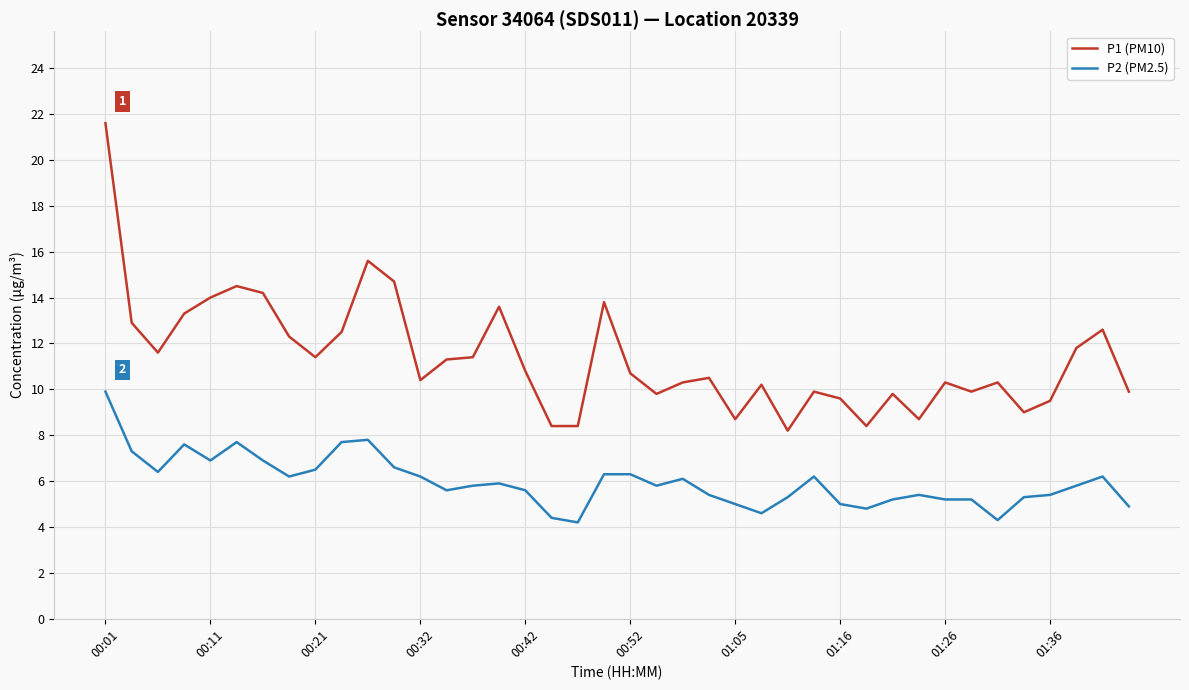

Which series has the largest total across all categories?

P1 (PM10)